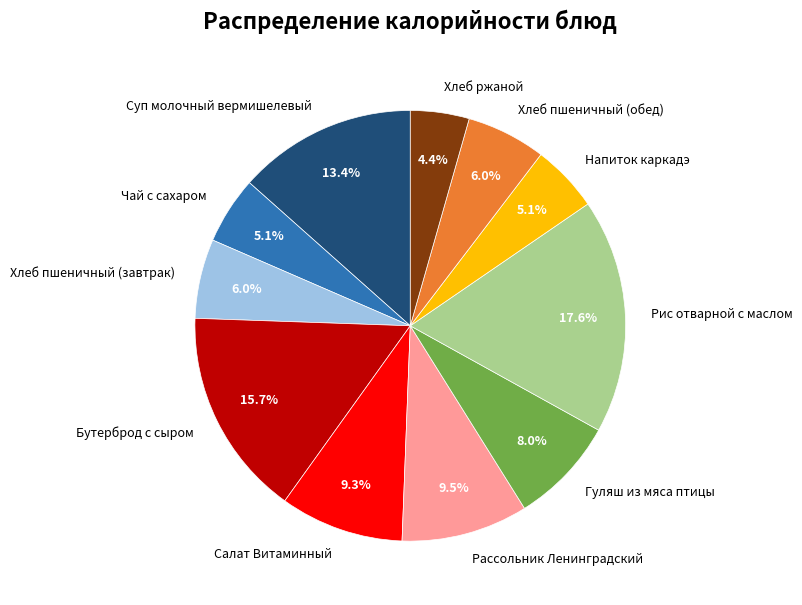

To the nearest percent, what percentage of the pie is Хлеб пшеничный (завтрак)?

6%